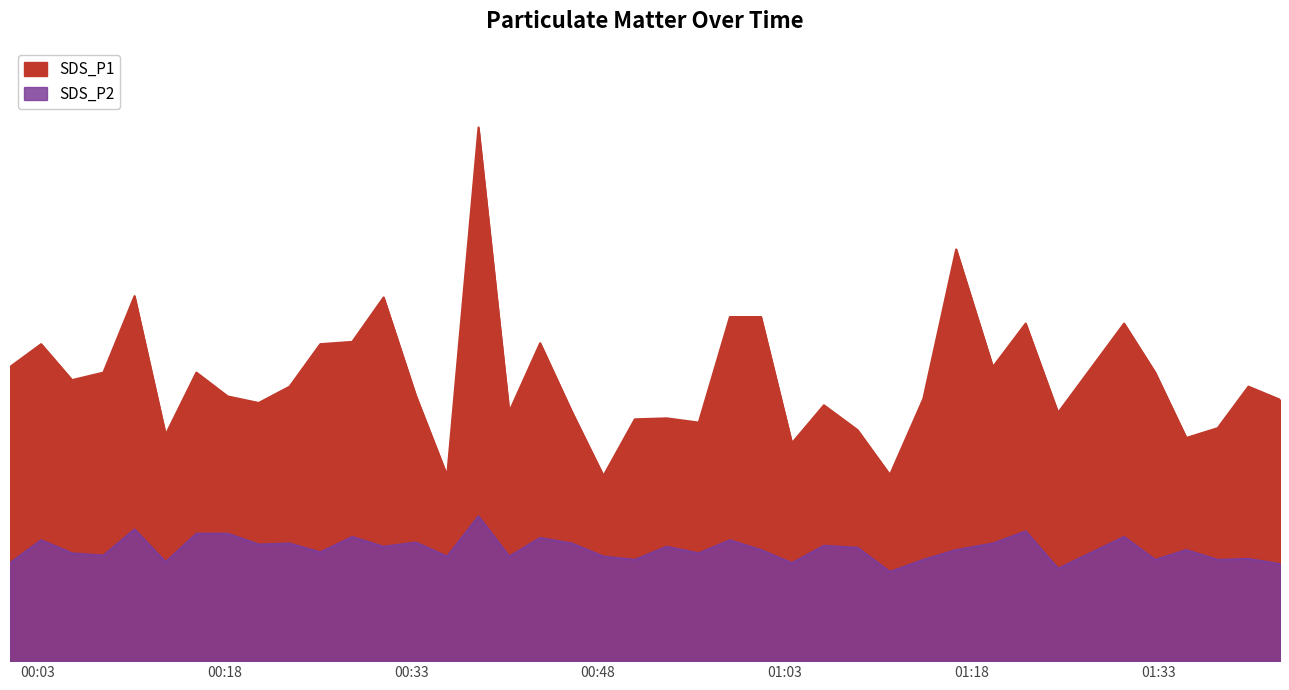

Which series has the largest total across all categories?

SDS_P1